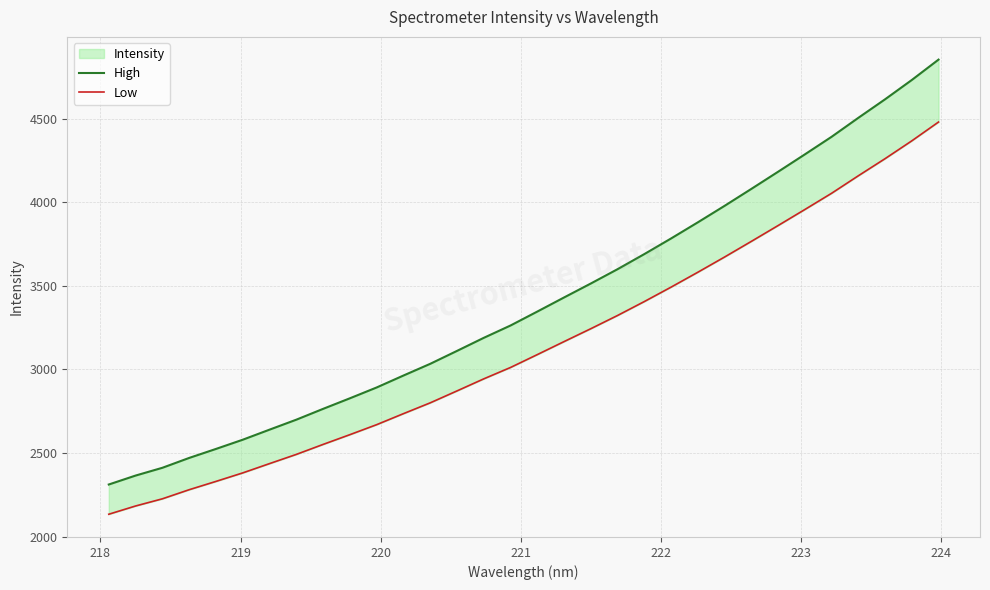

Is this an area chart (filled region under the line)?

No